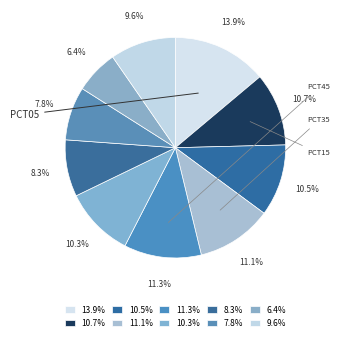

How many slices are in this pie chart?

10